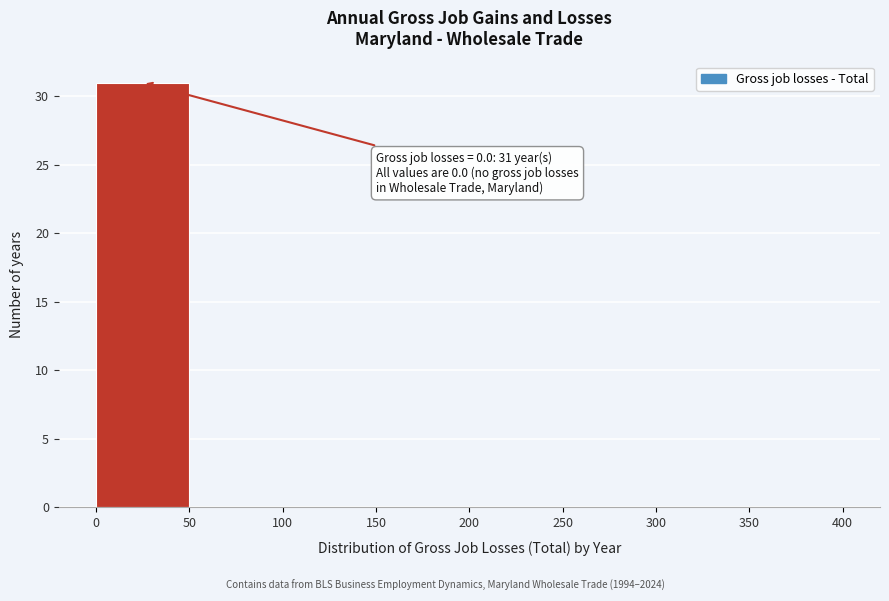

Which range on the x-axis has the tallest bar?

0 to 50